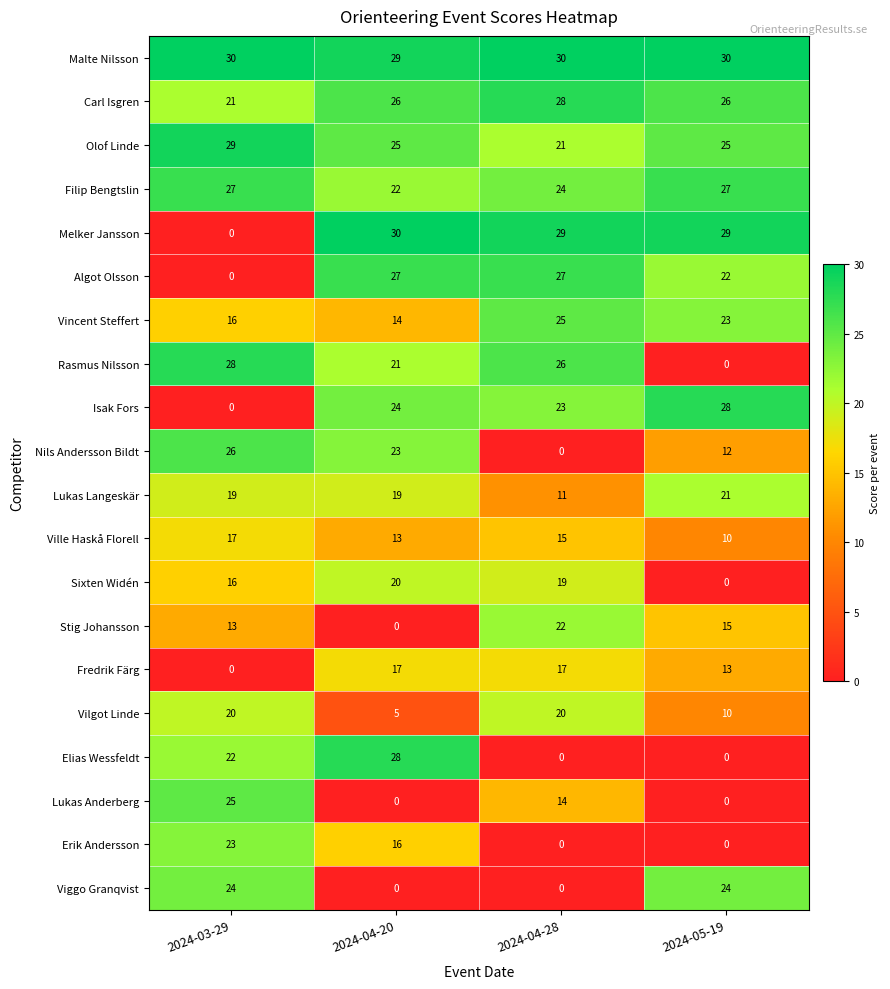

What is the spread (max minus min) of values at 2024-03-29?

30